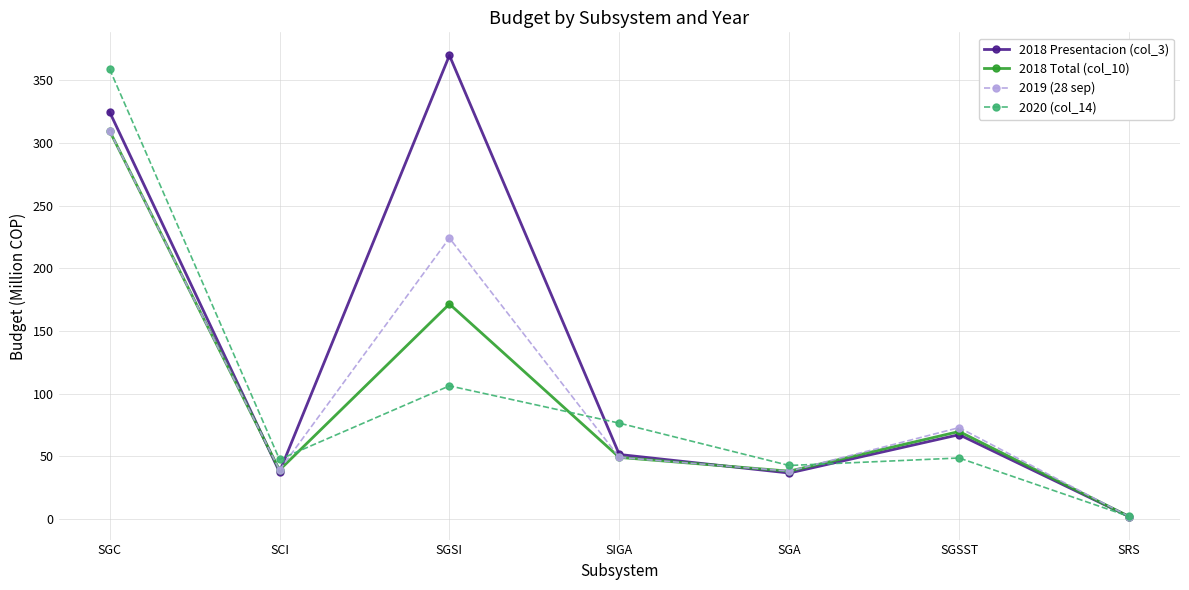

In 2019 (28 sep), how many points are lower than both neighbors (excluding endpoints)?

2